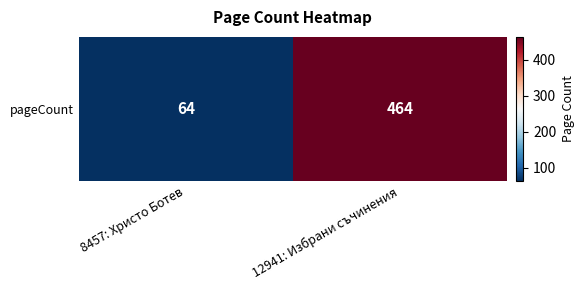

Count the number of categories in the chart.

2